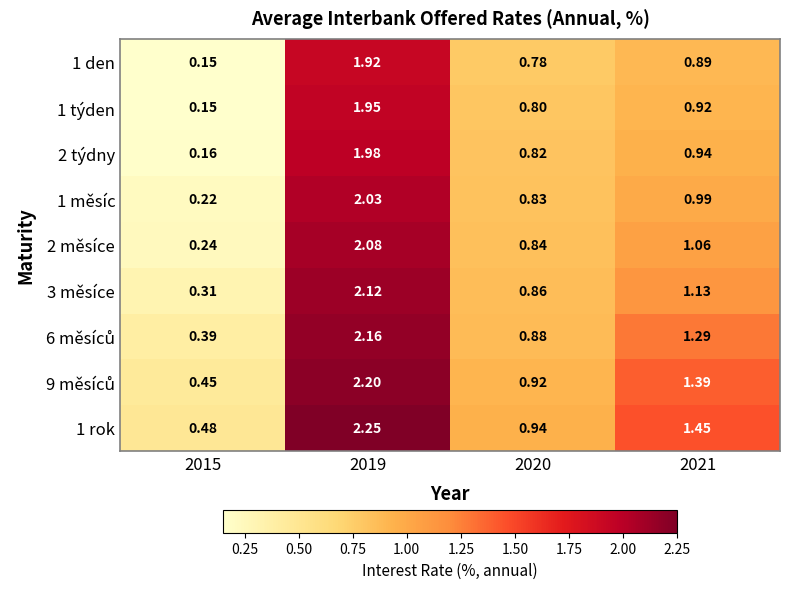

Is the value of 1 týden at 2020 greater than the value of 3 měsíce at 2021?

No